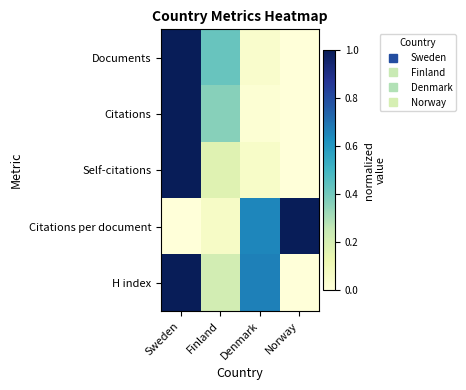

Reading left to right, list all the values displayed in this chart.

Documents: Sweden=1.0	Finland=0.4	Denmark=0.0	Norway=0.0
Citations: Sweden=1.0	Finland=0.4	Denmark=0.0	Norway=0.0
Self-citations: Sweden=1.0	Finland=0.2	Denmark=0.1	Norway=0.0
Citations per document: Sweden=0.0	Finland=0.1	Denmark=0.7	Norway=1.0
H index: Sweden=1.0	Finland=0.2	Denmark=0.7	Norway=0.0